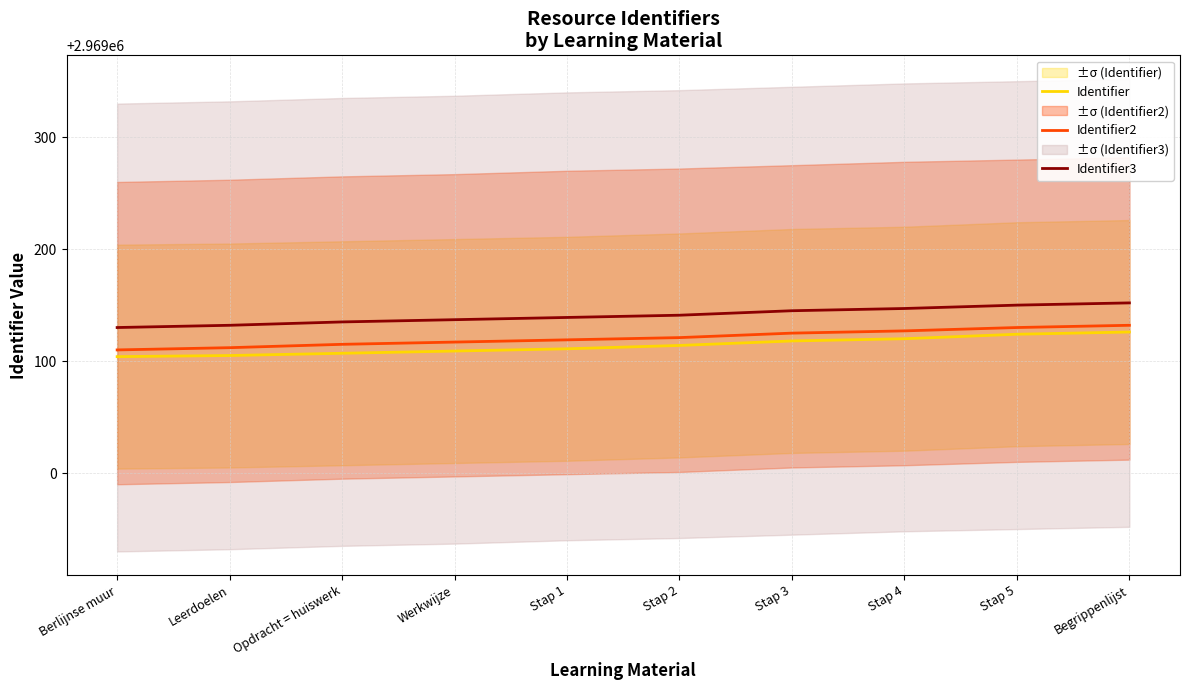

What is the difference between the maximum and minimum values in the Identifier2 series?

22